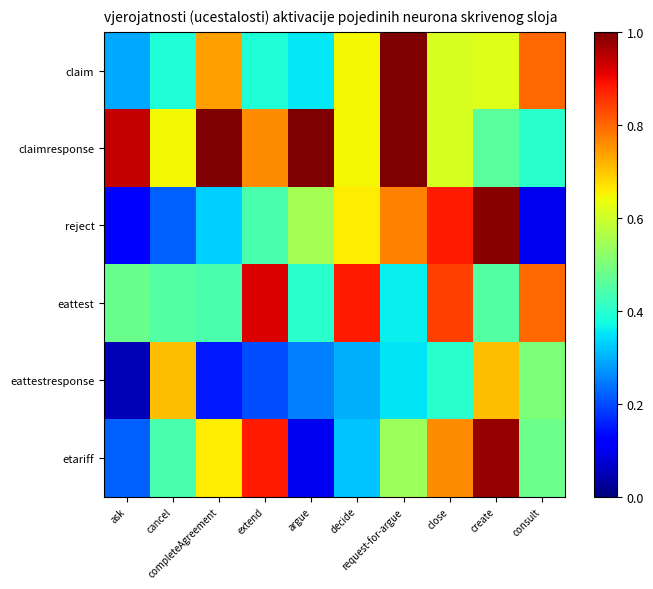

What is the greatest value displayed?

1.0